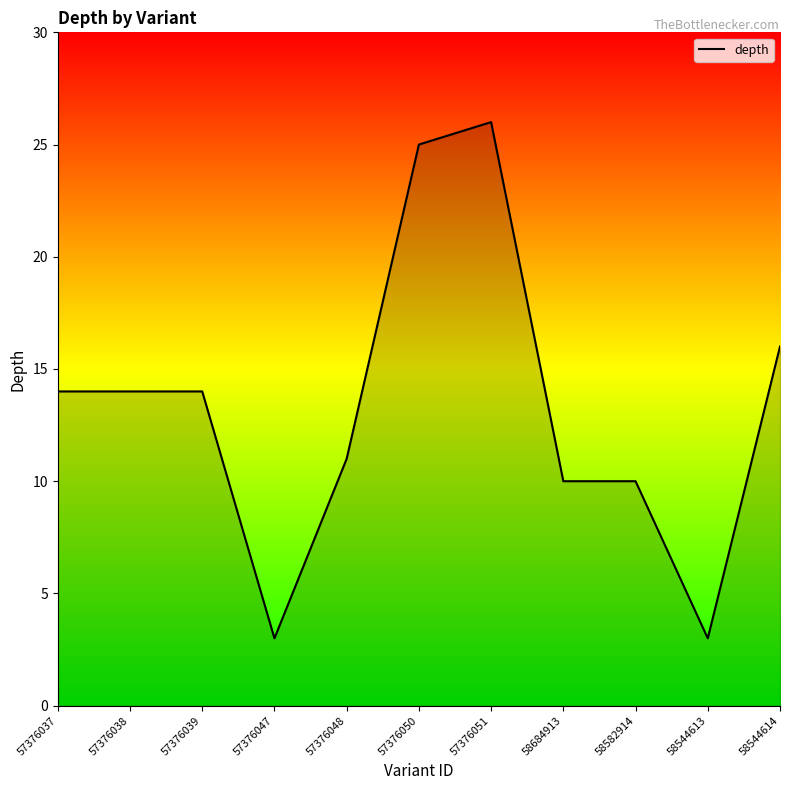

What is the greatest value displayed?

26